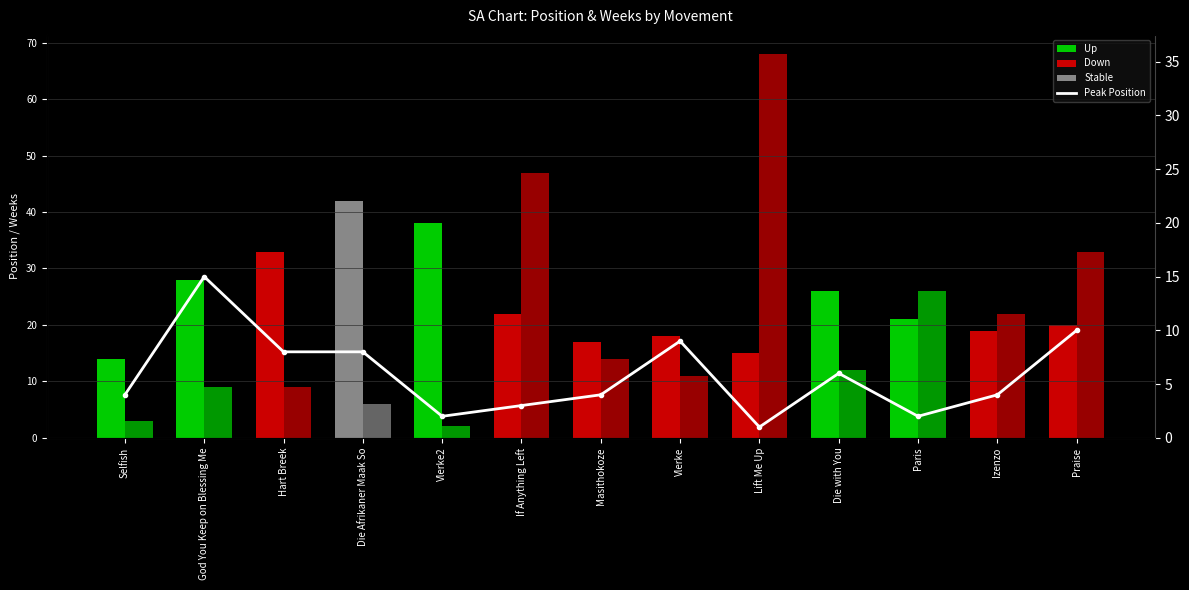

Reading left to right, what are all the values shown in this chart?

Selfish=4	God You Keep on Blessing Me=15	Hart Breek=8	Die Afrikaner Maak So=8	Vlerke2=2	If Anything Left=3	Masithokoze=4	Vlerke=9	Lift Me Up=1	Die with You=6	Paris=2	Izenzo=4	Praise=10